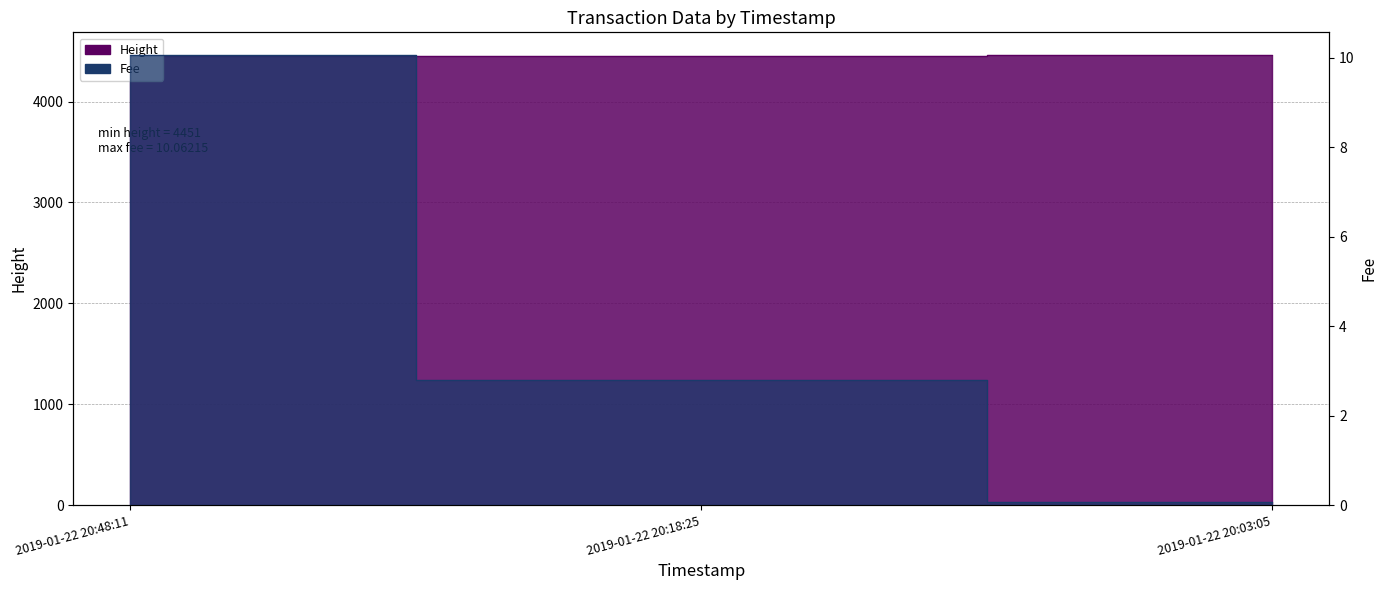

What is the total value across all series at 2019-01-22 20:18:25?

4458.8